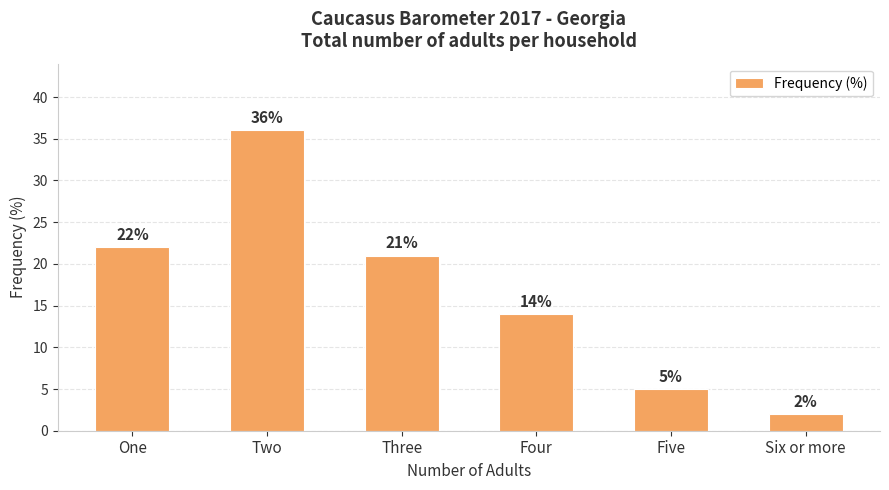

Rank the categories by value from highest to lowest.

Two, One, Three, Four, Five, Six or more